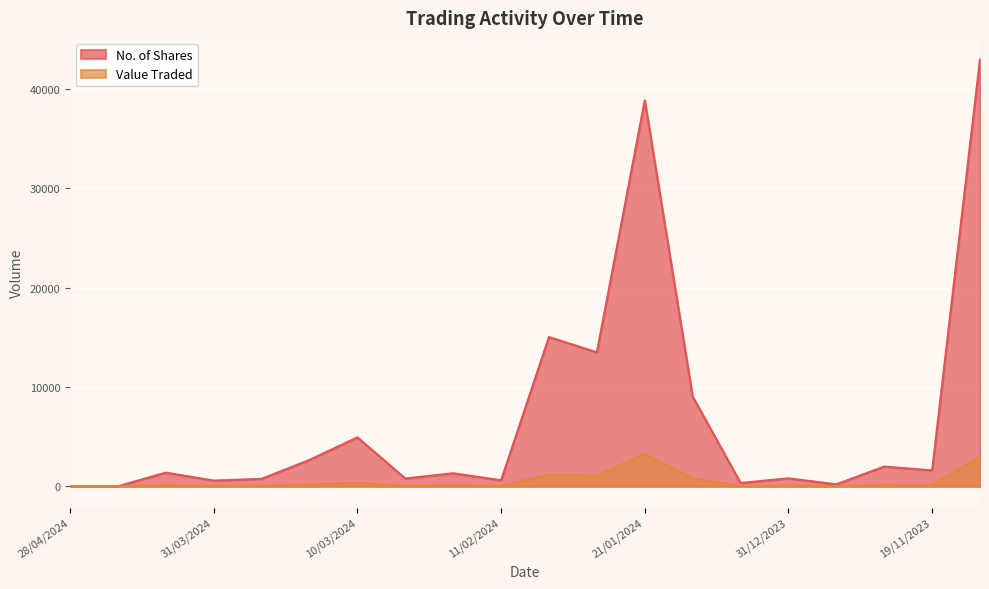

Which category has the lowest value in the Value Traded series?

28/04/2024